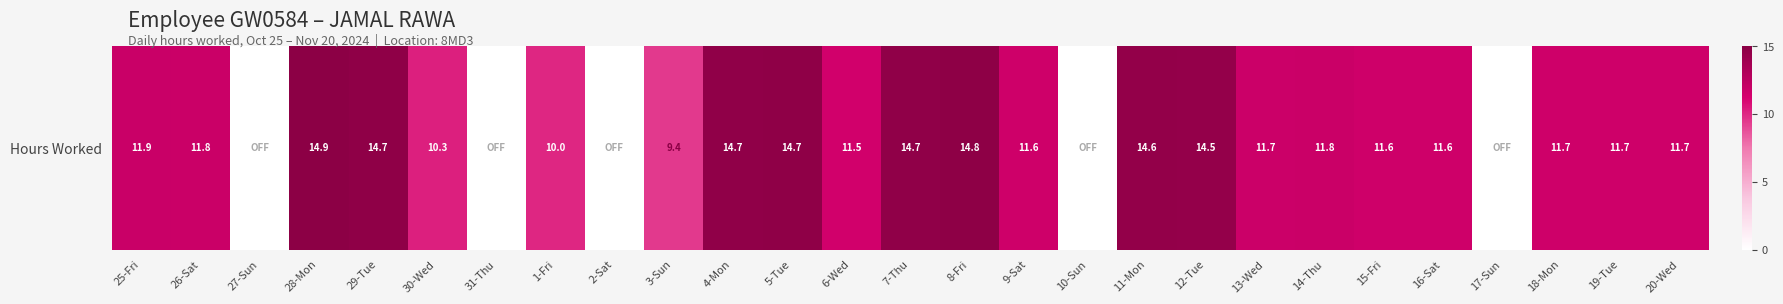

What is the ratio of the value at 19-Tue to the value at 3-Sun?

1.2